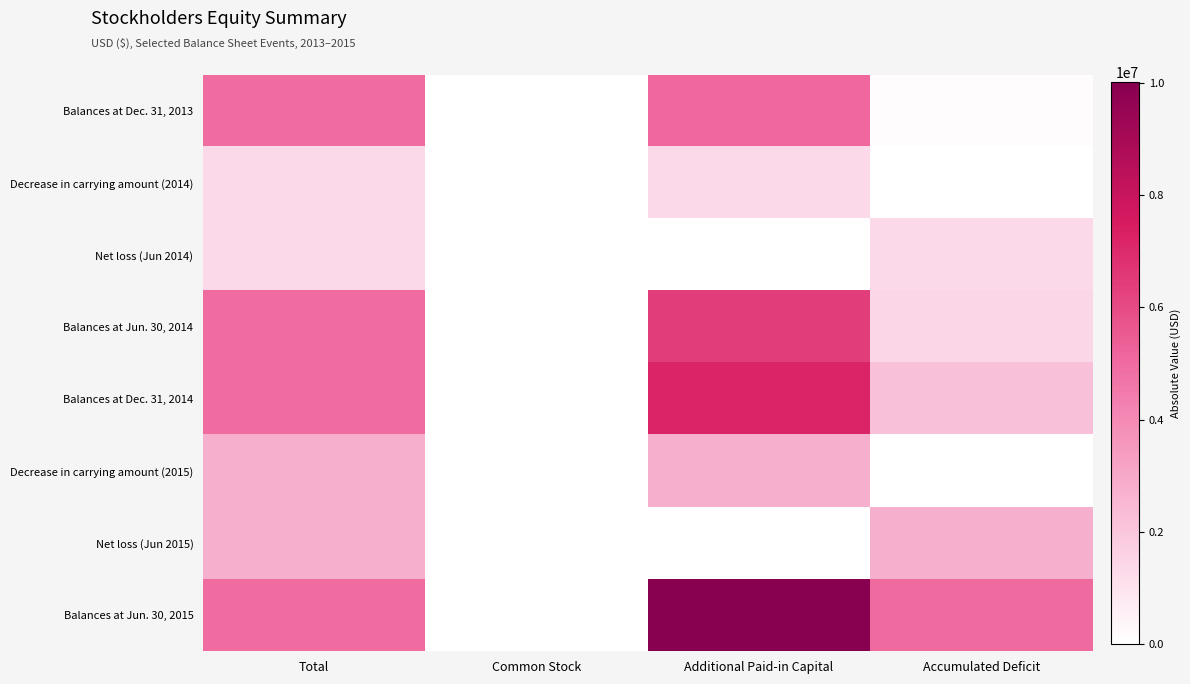

Count the number of categories in the chart.

4